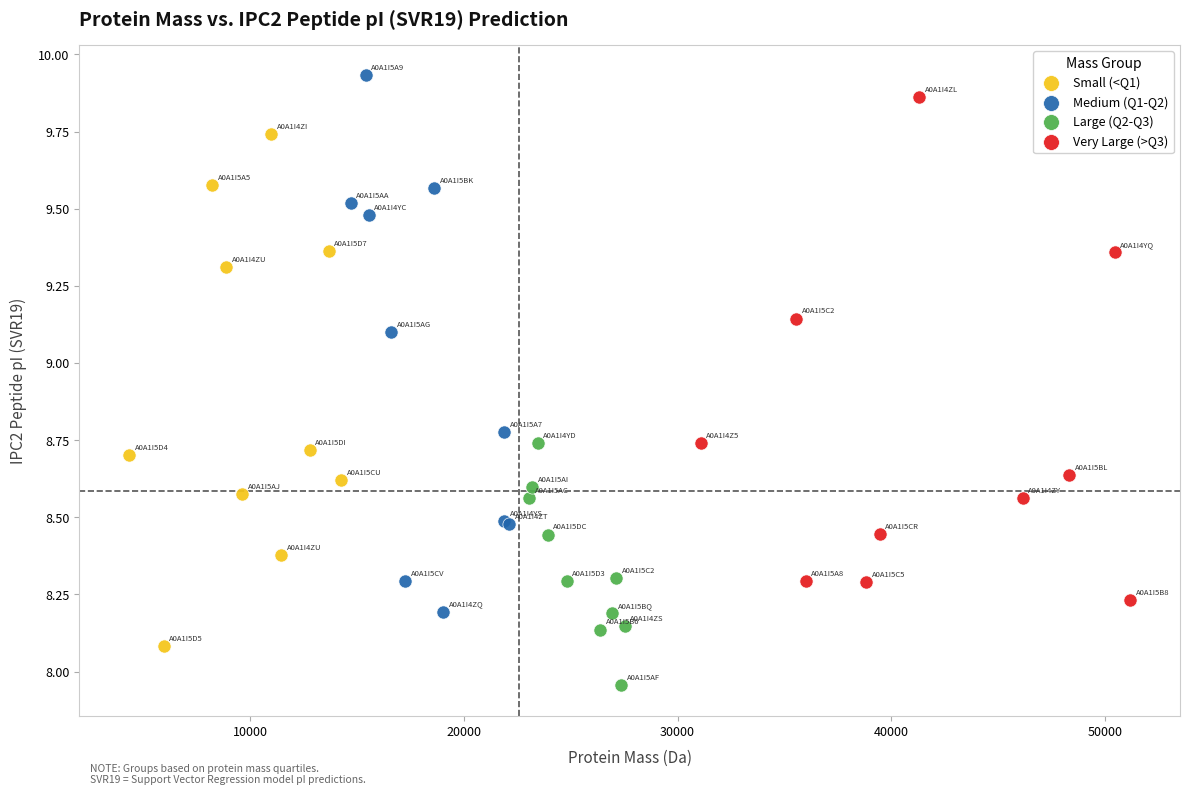

Which series contains the highest Y value?

Medium (Q1-Q2)